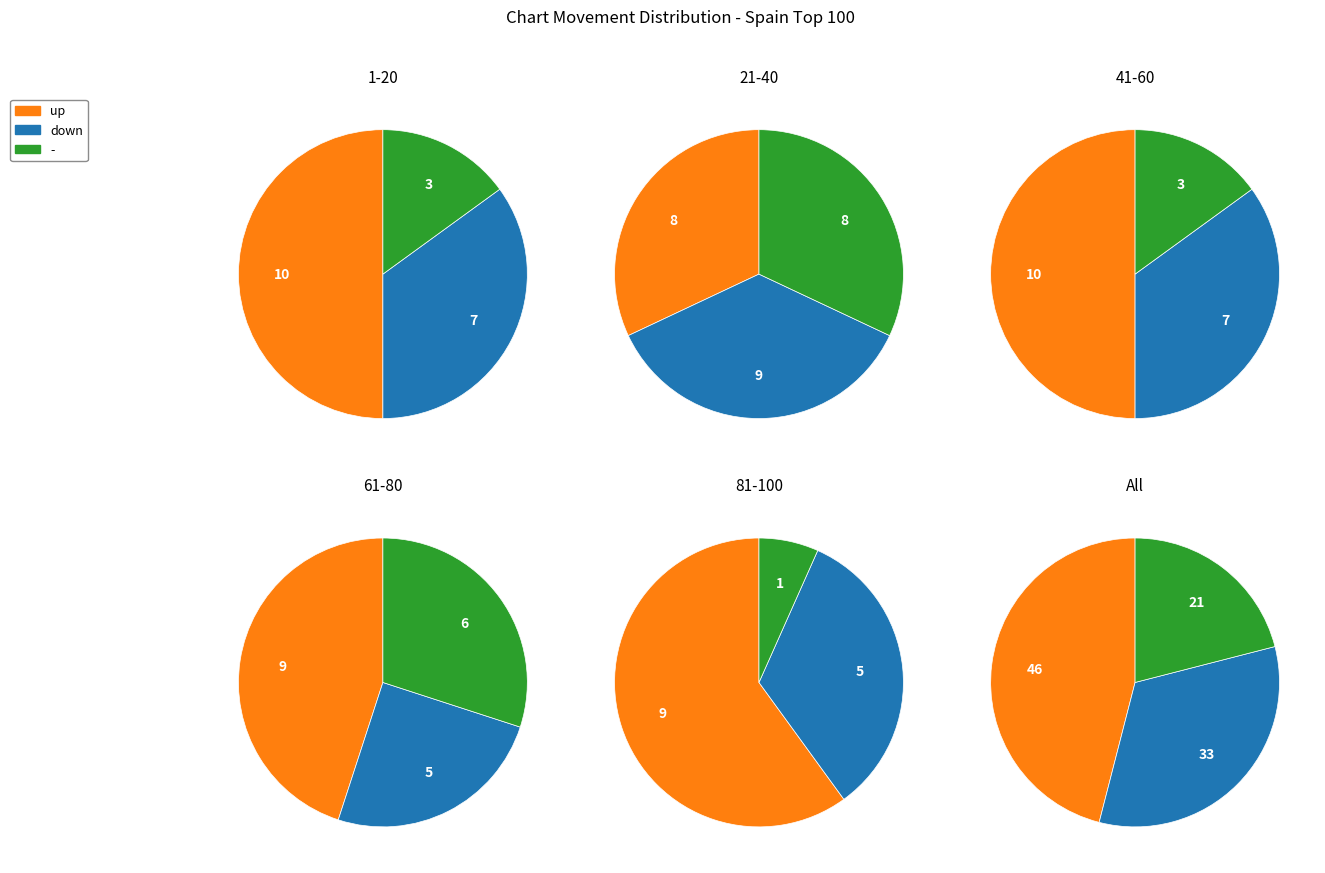

Rank the categories by value from highest to lowest.

up, down, -